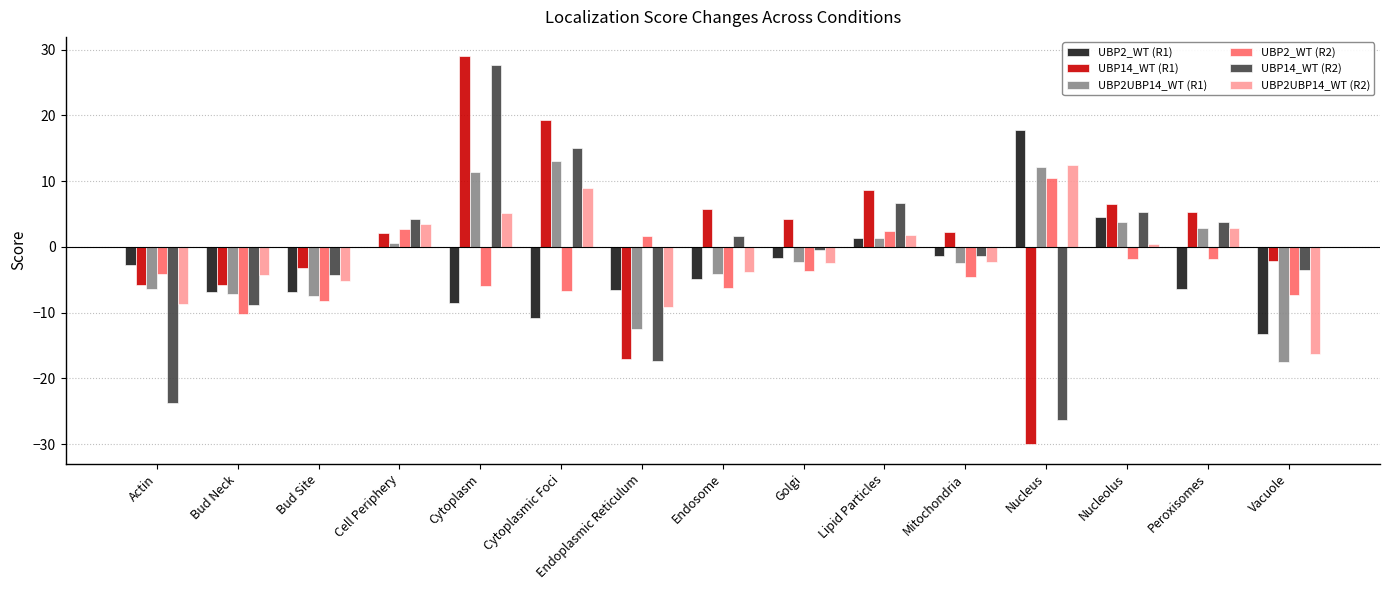

What is the maximum value for UBP14_WT (R2)?

27.7